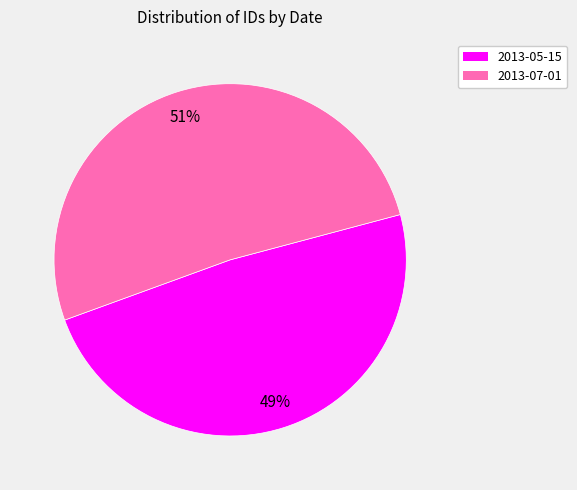

Do 2013-05-15 and 2013-07-01 together represent more than half of the pie?

Yes